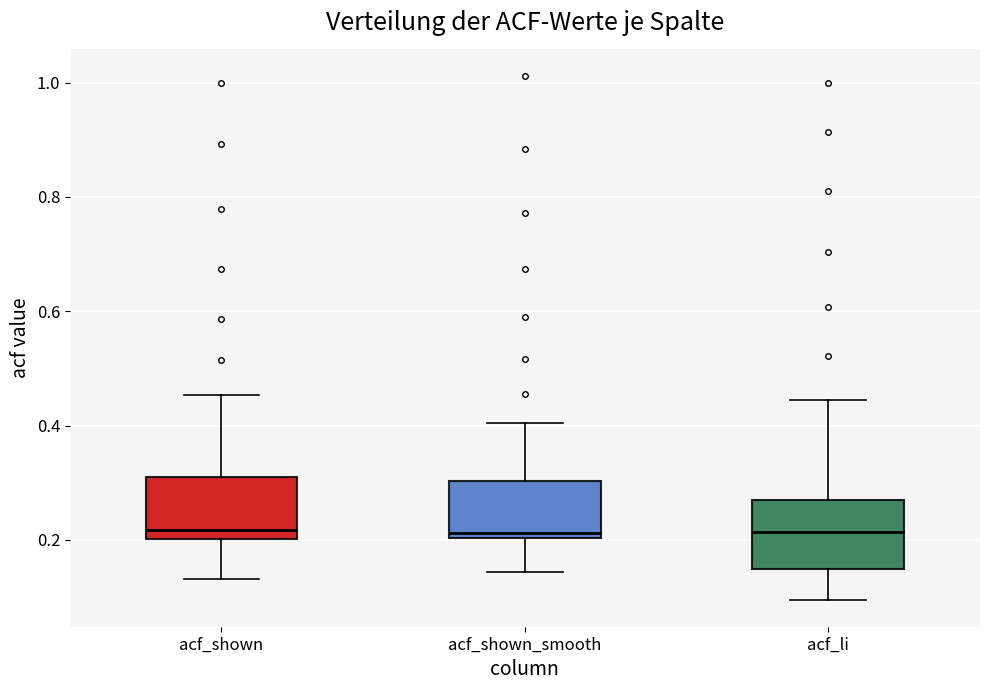

Where does the upper whisker of the box for acf_shown_smooth end on the y-axis? The values are not printed on the chart, so give them approximately, as read against the axis.

0.40